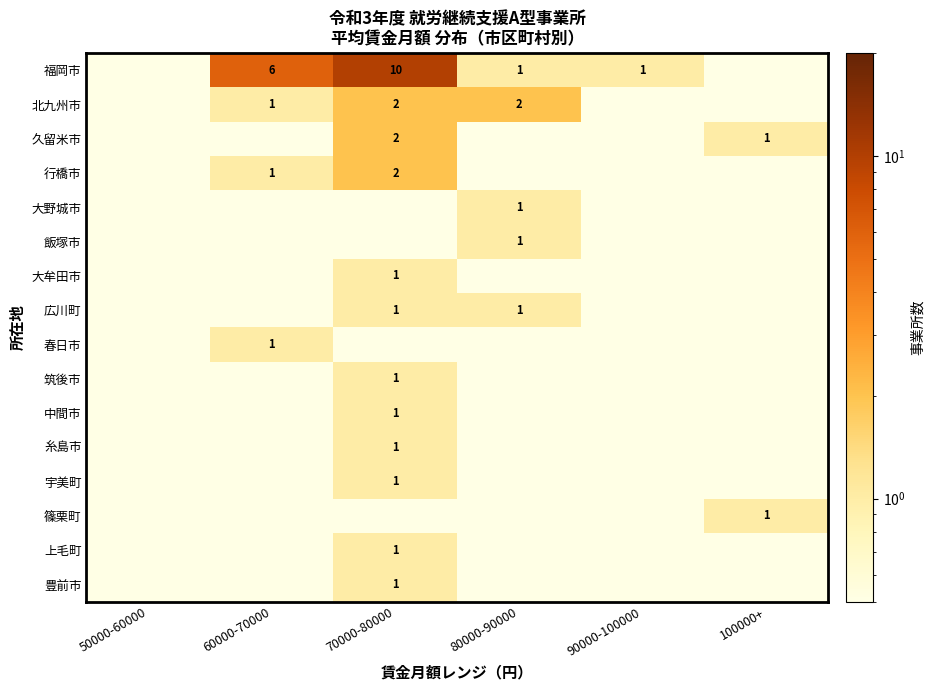

At which category is the sum across all series the highest?

70000-80000